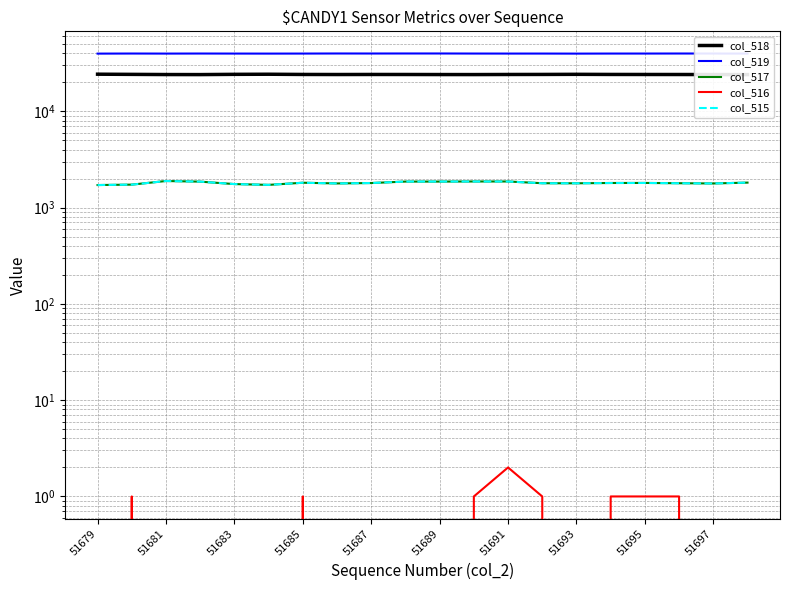

What is the value of the col_518 point at the 8th from the left?

24028